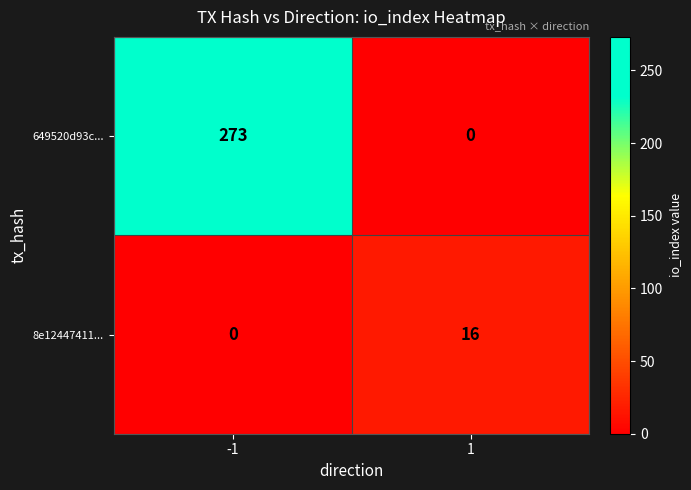

Which series has the largest total across all categories?

649520d93c...